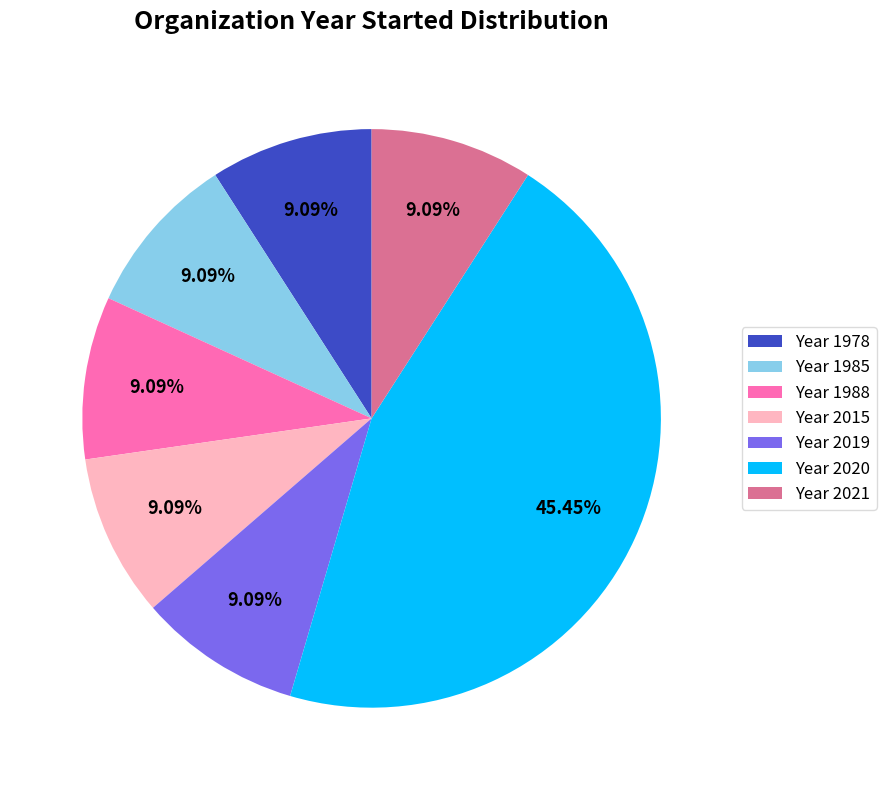

Is there any slice that represents more than half of the pie?

No